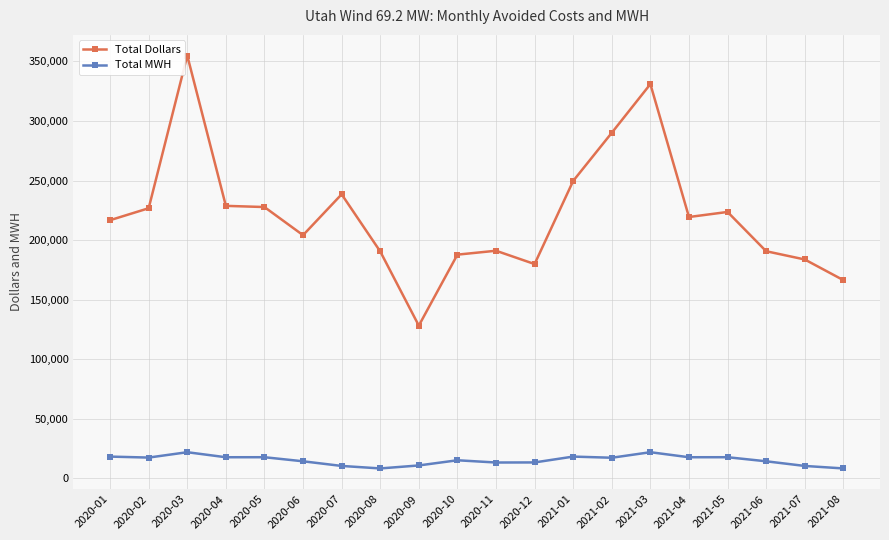

List the series in order of their overall mean, highest first.

Total Dollars, Total MWH